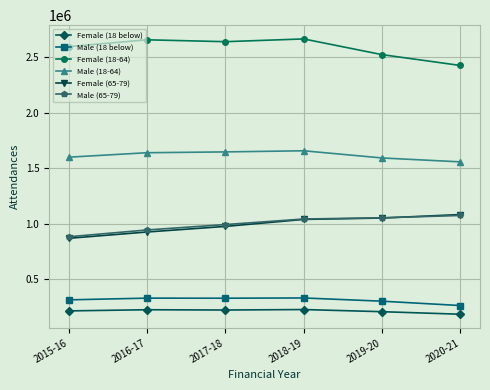

What is the sum of the Female (18-64) values at 2016-17 and 2015-16?

5248925